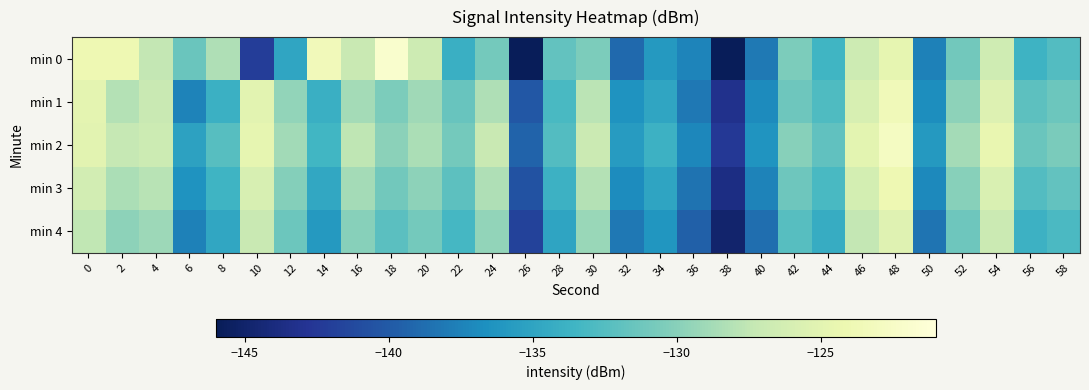

Reading right to left, transcribe all the data shown in this chart.

min 0: 58=-132.6	56=-133.7	54=-126.6	52=-131.0	50=-137.6	48=-124.7	46=-126.7	44=-133.5	42=-130.5	40=-138.1	38=-145.8	36=-137.3	34=-135.9	32=-139.0	30=-130.6	28=-131.8	26=-145.8	24=-130.9	22=-134.0	20=-126.7	18=-121.9	16=-127.1	14=-123.4	12=-134.9	10=-142.1	8=-128.3	6=-131.4	4=-127.4	2=-123.9	0=-123.9
min 1: 58=-131.3	56=-132.1	54=-125.4	52=-129.7	50=-136.8	48=-123.5	46=-125.9	44=-132.8	42=-131.2	40=-137.0	38=-143.2	36=-138.1	34=-134.9	32=-136.4	30=-127.8	28=-133.1	26=-140.2	24=-128.3	22=-131.5	20=-129.0	18=-130.5	16=-128.8	14=-134.0	12=-129.5	10=-125.1	8=-133.9	6=-137.5	4=-127.1	2=-128.1	0=-124.8
min 2: 58=-130.6	56=-131.4	54=-124.5	52=-128.8	50=-135.9	48=-122.8	46=-125.0	44=-131.9	42=-130.0	40=-136.3	38=-142.5	36=-137.2	34=-133.8	32=-135.7	30=-126.9	28=-132.6	26=-139.4	24=-127.1	22=-130.9	20=-128.5	18=-129.8	16=-127.6	14=-133.5	12=-128.9	10=-124.7	8=-132.4	6=-135.2	4=-126.8	2=-127.3	0=-125.1
min 3: 58=-131.8	56=-132.6	54=-125.7	52=-130.0	50=-137.1	48=-124.0	46=-126.2	44=-133.1	42=-131.2	40=-137.5	38=-143.7	36=-138.4	34=-135.0	32=-136.9	30=-128.1	28=-133.8	26=-140.6	24=-128.3	22=-132.1	20=-129.7	18=-131.0	16=-128.8	14=-134.7	12=-130.1	10=-125.9	8=-133.6	6=-136.4	4=-127.9	2=-128.5	0=-126.3
min 4: 58=-133.0	56=-133.8	54=-126.9	52=-131.2	50=-138.3	48=-125.2	46=-127.4	44=-134.3	42=-132.4	40=-138.7	38=-144.9	36=-139.6	34=-136.2	32=-138.1	30=-129.3	28=-135.0	26=-141.8	24=-129.5	22=-133.3	20=-130.9	18=-132.2	16=-130.0	14=-135.9	12=-131.3	10=-127.1	8=-134.8	6=-137.6	4=-129.1	2=-129.7	0=-127.5